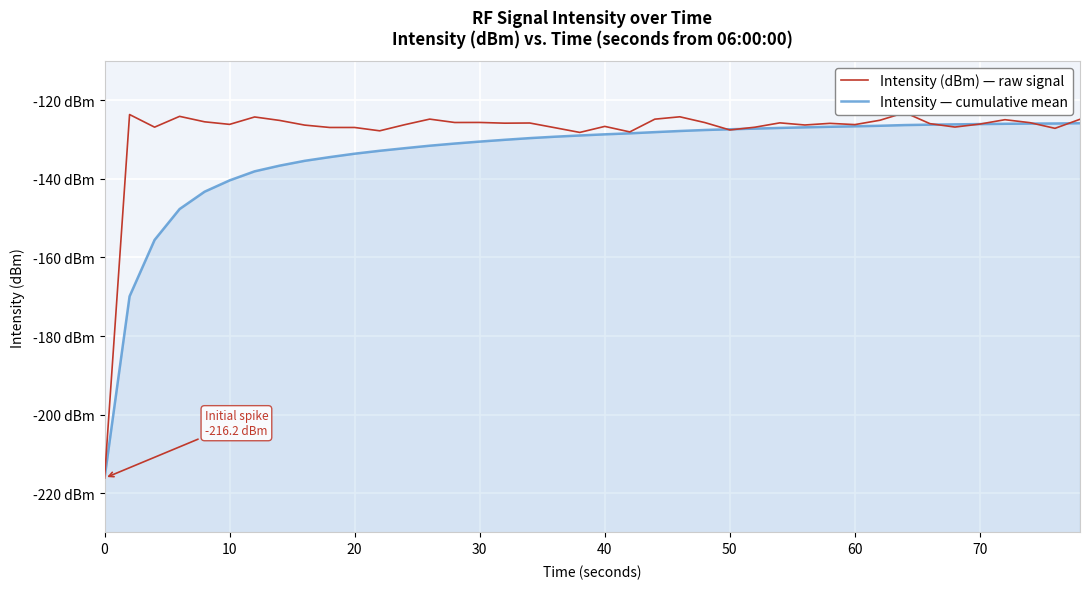

What is the value of the Intensity — cumulative mean point at the 28th from the left?

-127.0